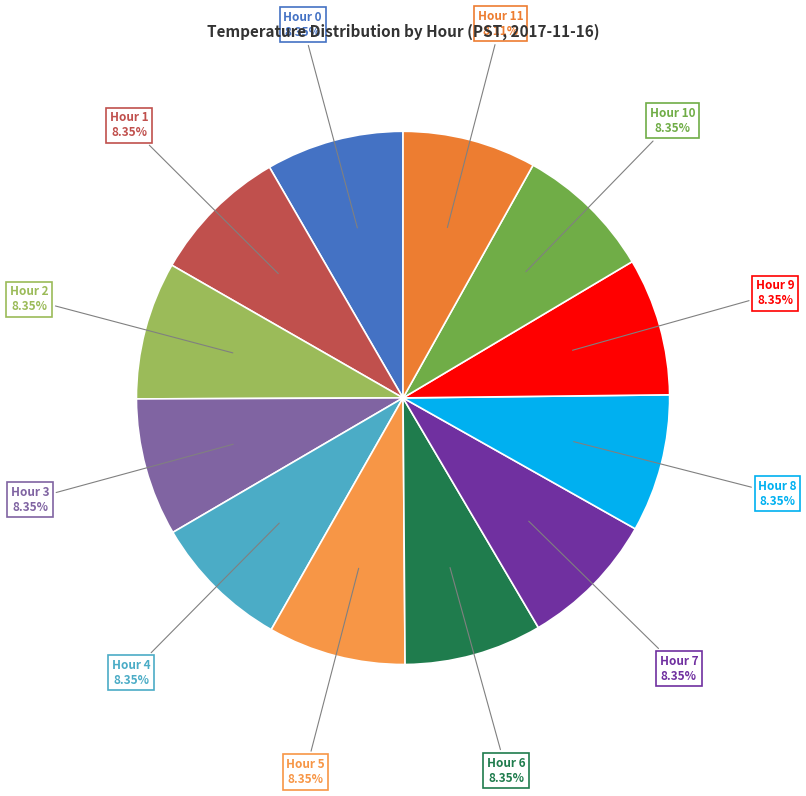

To the nearest percent, what percentage of the pie is Hour 5?

8%